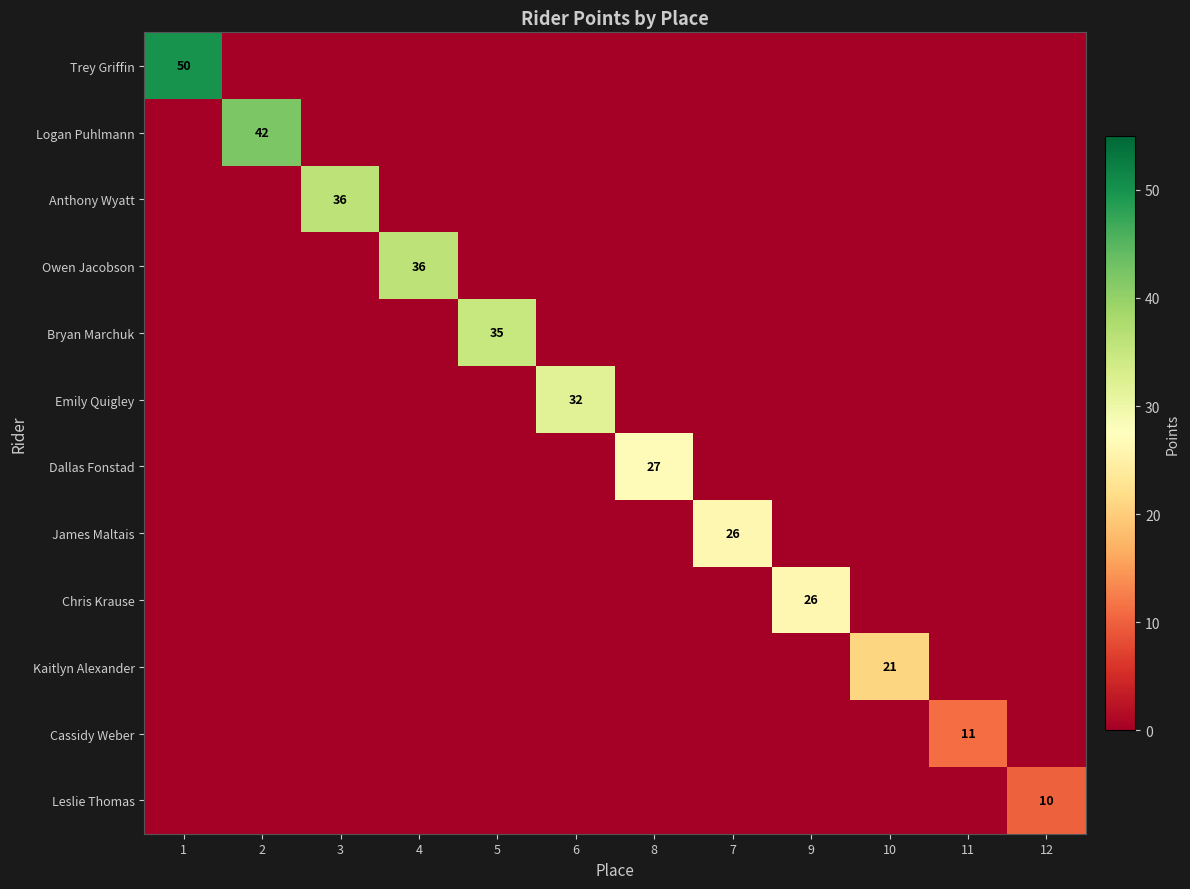

Is it true that Logan Puhlmann equals 42 at 2?

True